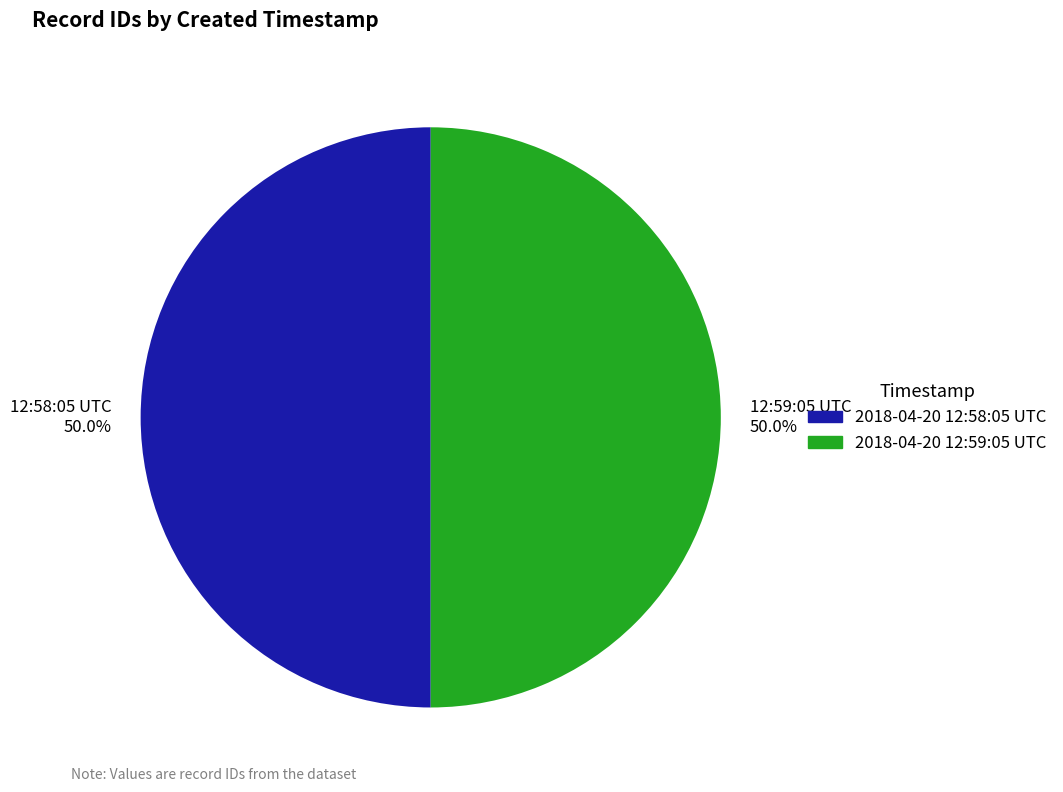

What percentage is NOT represented by 2018-04-20 12:59:05 UTC?

50.0%